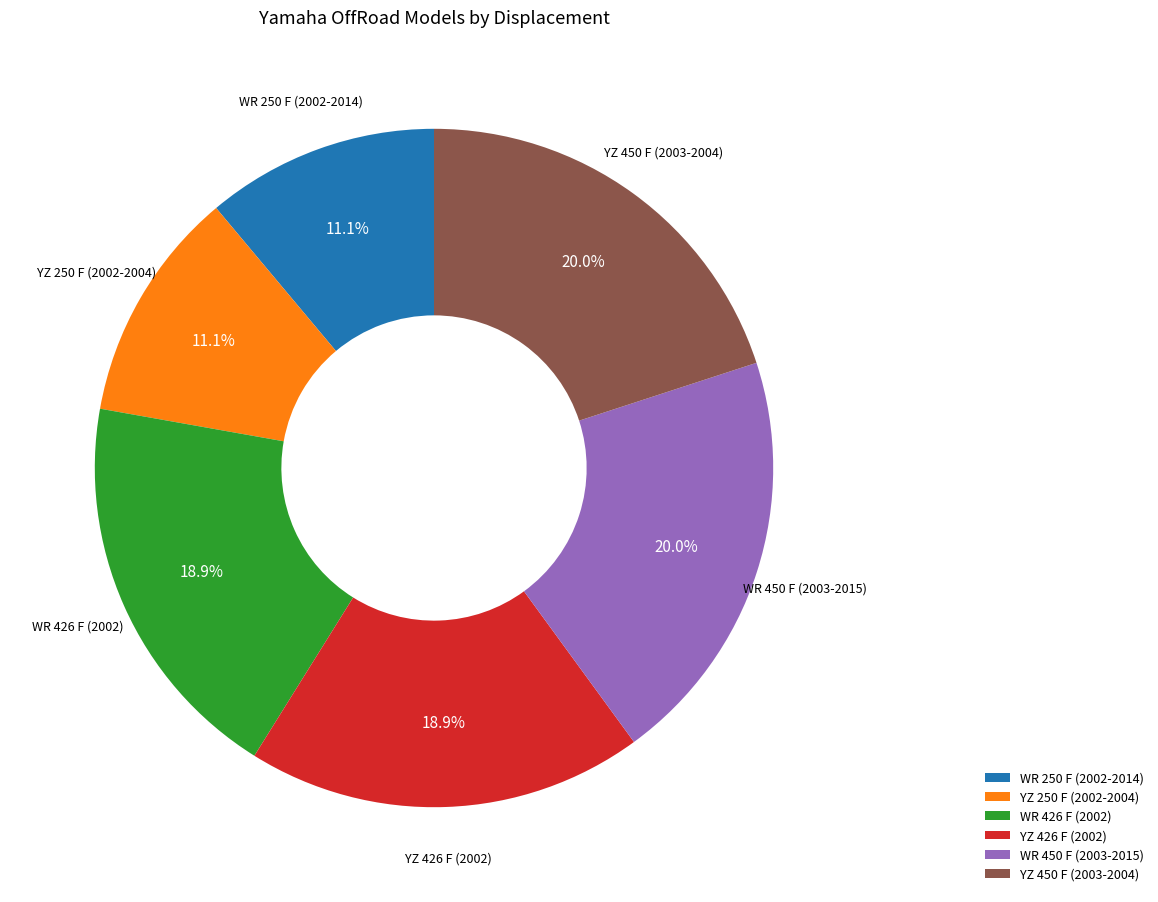

To the nearest percent, what is the average slice percentage?

17%